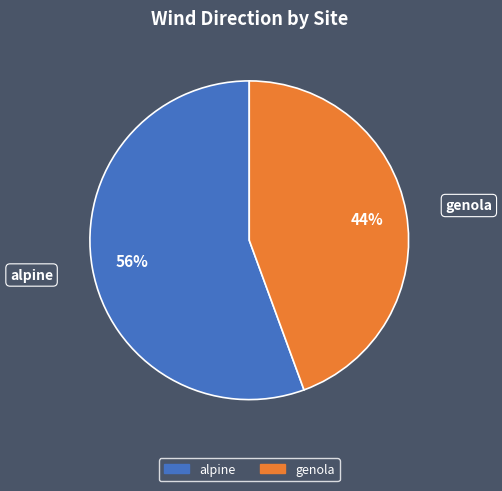

Do alpine and genola together represent more than half of the pie?

Yes